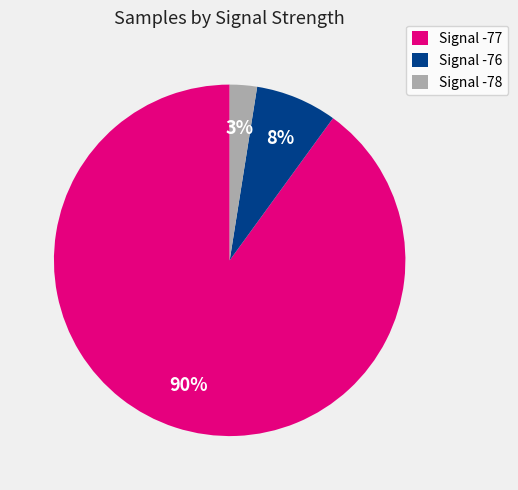

What percentage is the Signal -76 slice, to the nearest percent?

8%